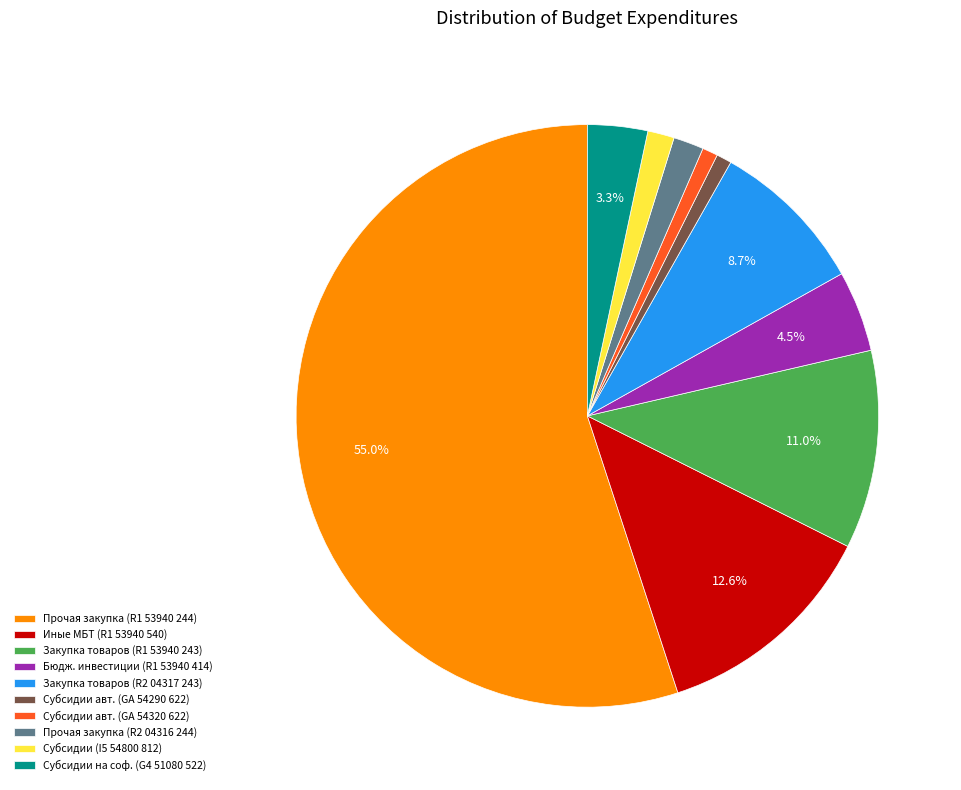

To the nearest percent, what is the difference between the largest and smallest slice percentages?

54%